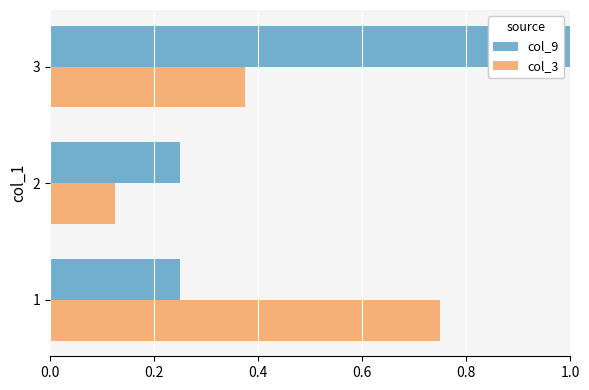

Is it true that col_9 equals 0.1 at 1?

False